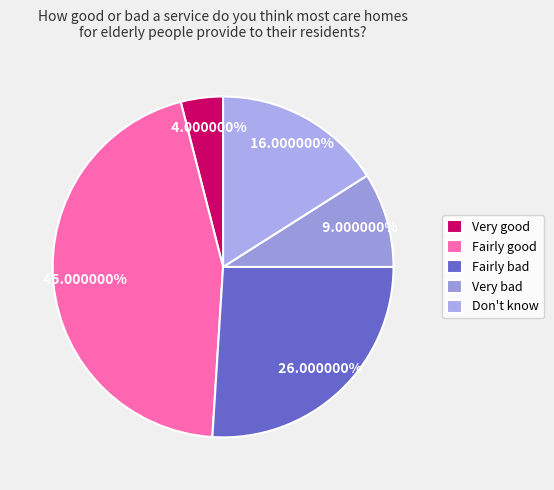

Is it true that Very bad is 9% of the pie?

True